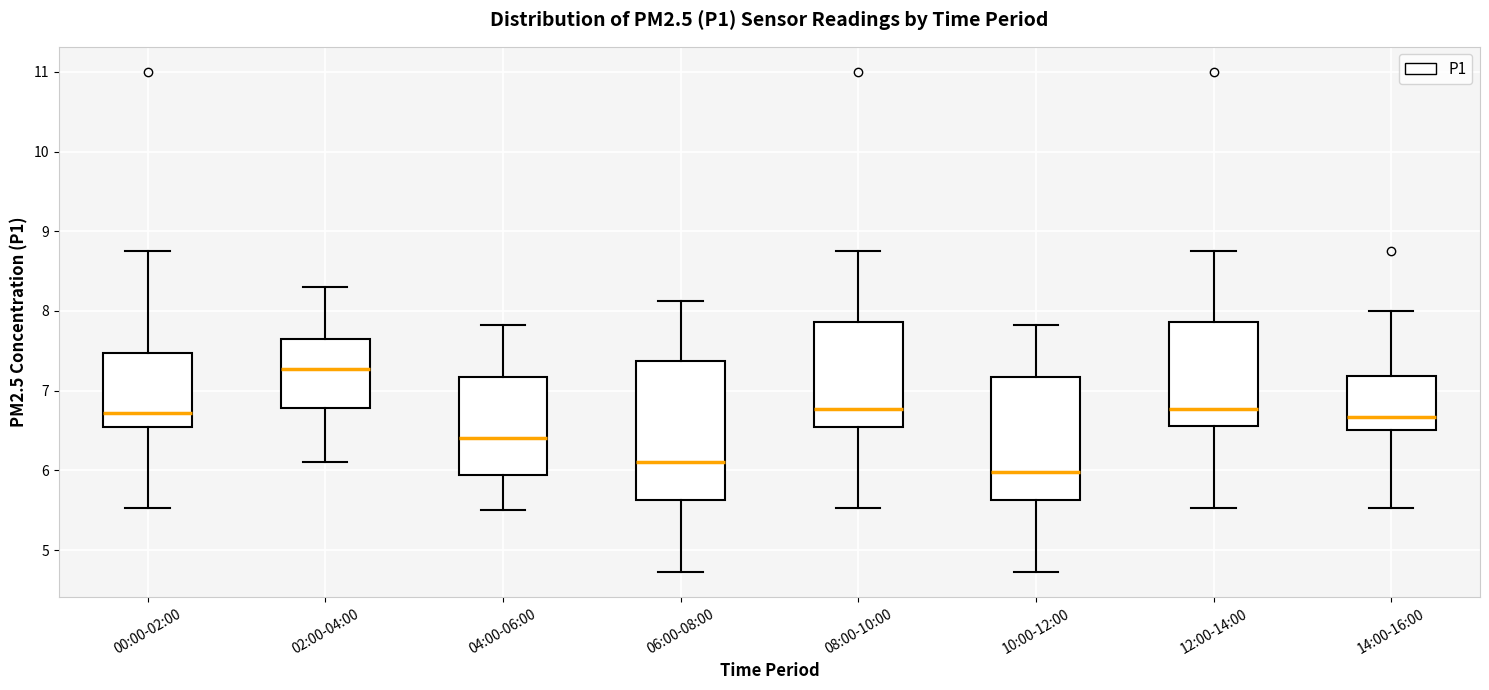

Where does the upper whisker of the box for 12:00-14:00 end on the y-axis? The values are not printed on the chart, so give them approximately, as read against the axis.

8.8